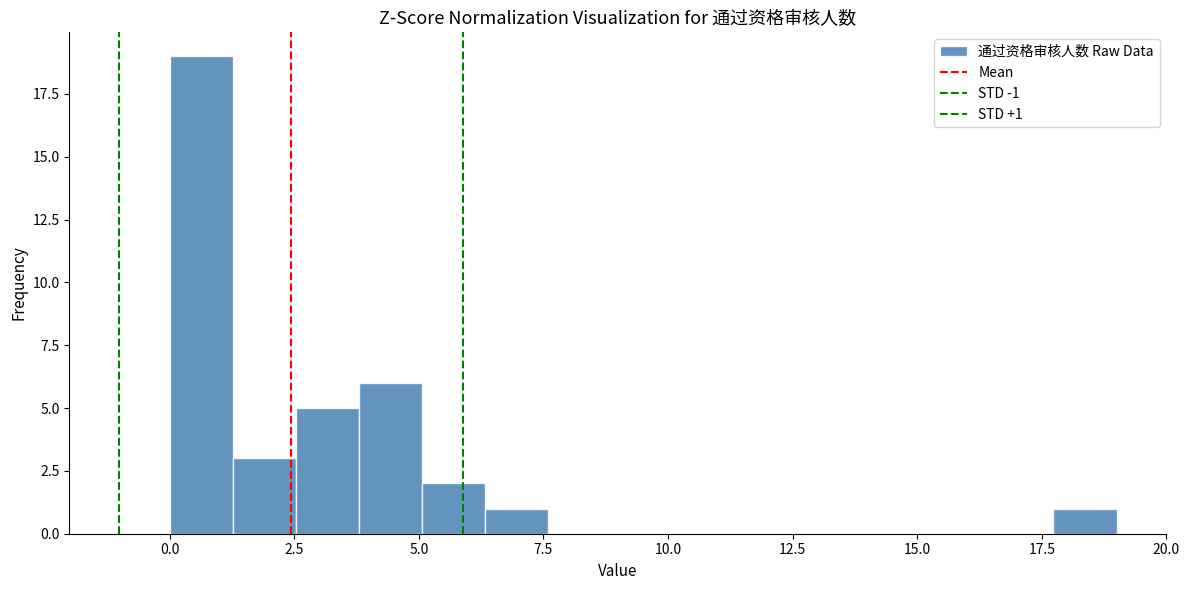

Around what value on the x-axis is the tallest bar? Give the approximate position of its centre, as read against the axis.

0.5